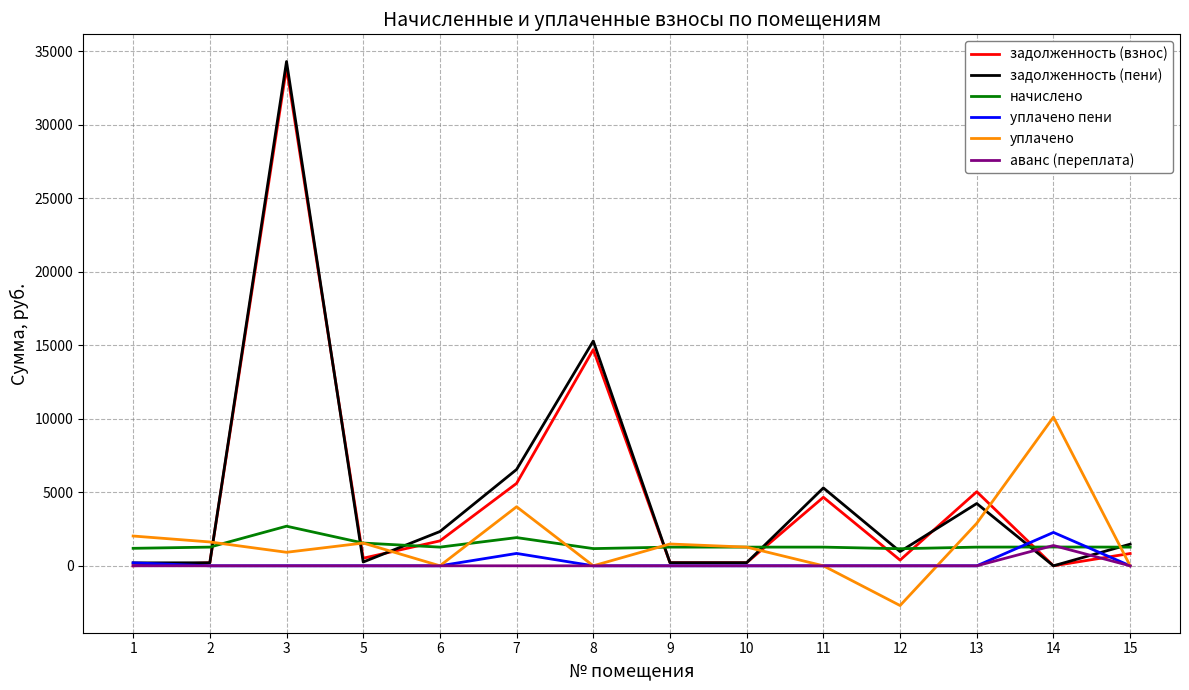

The value of задолженность (пени) at 6 is 2330.9. True or false?

True